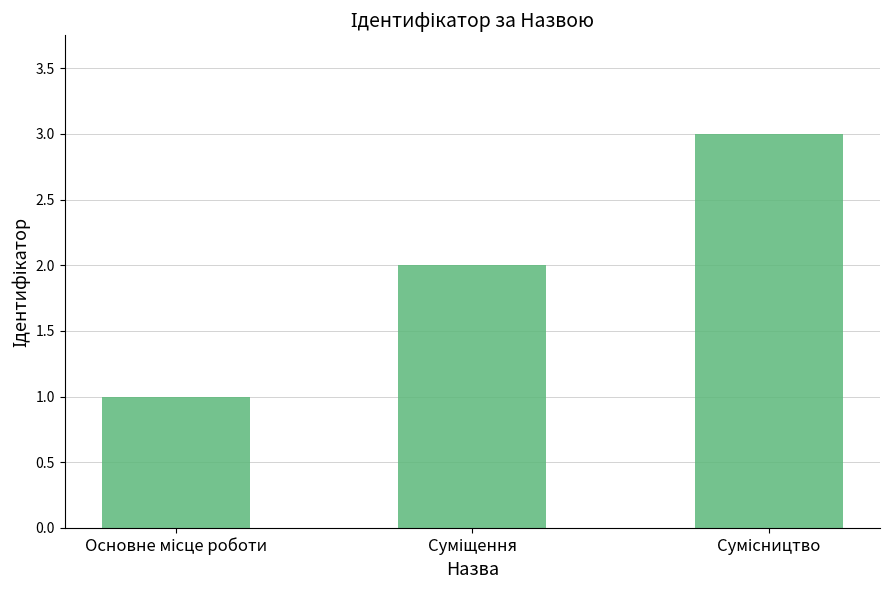

What is the sum of all values?

6